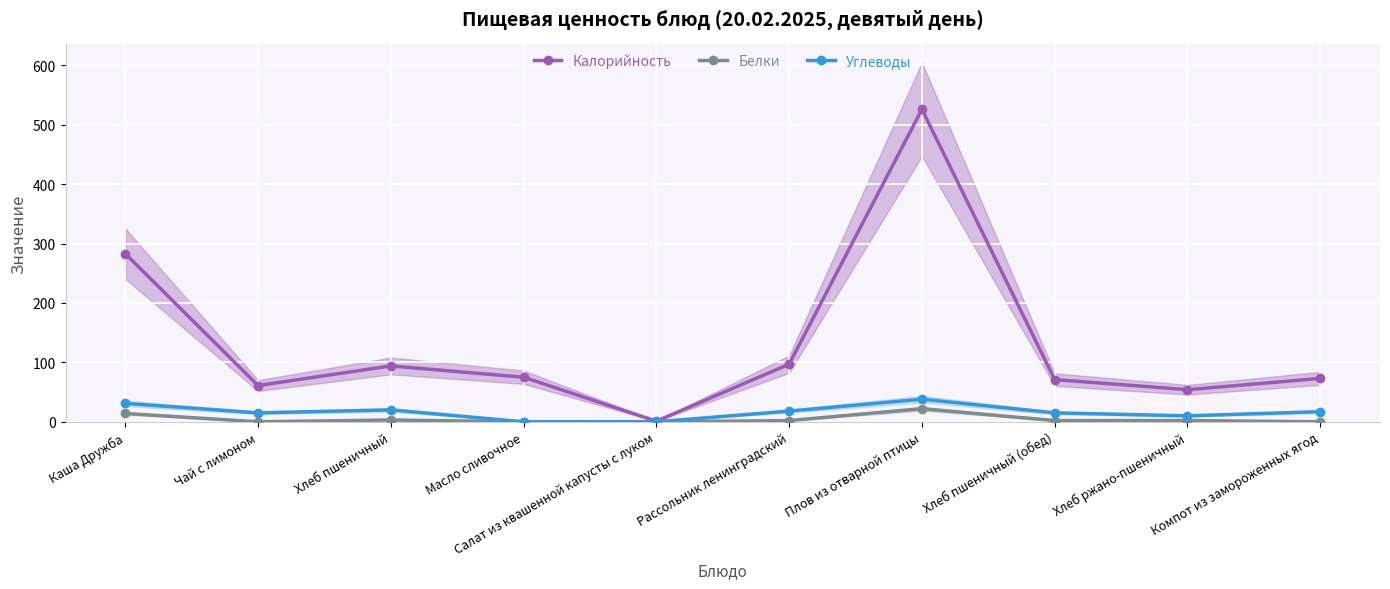

How many series are shown in this chart?

3